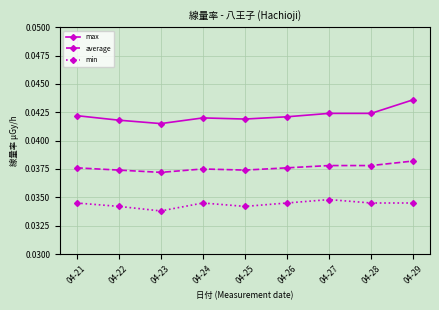

How many lines are shown in the chart?

3